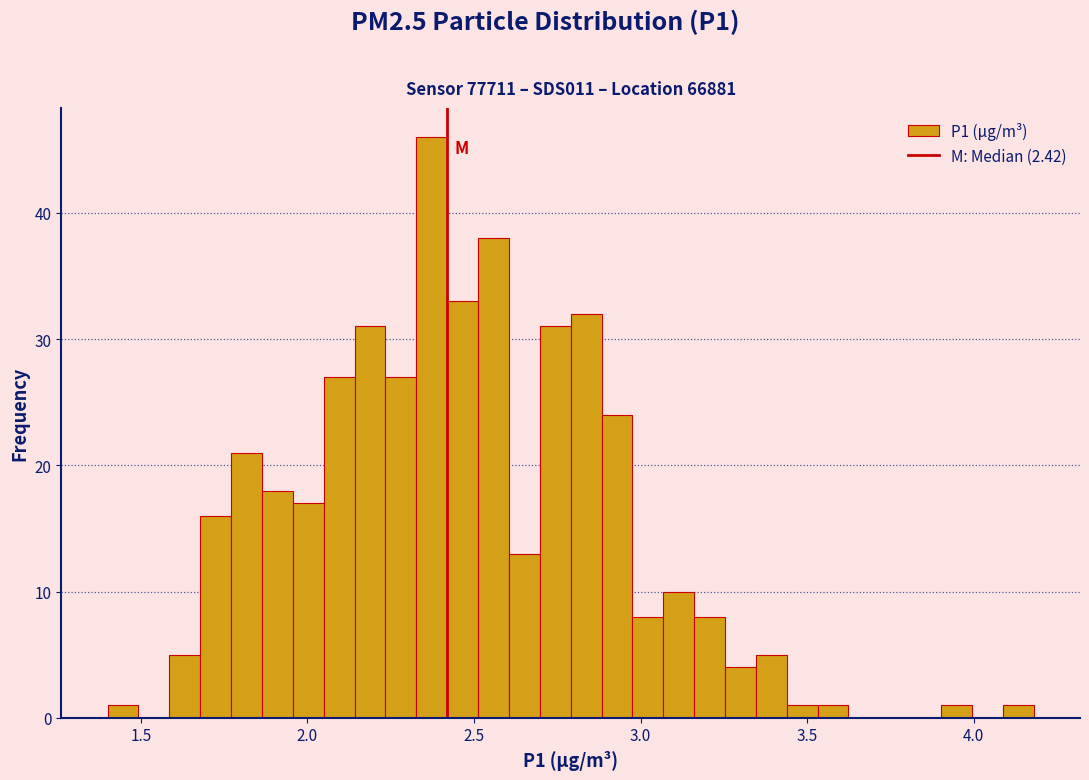

Around what value on the x-axis is the tallest bar? Give the approximate position of its centre, as read against the axis.

2.35